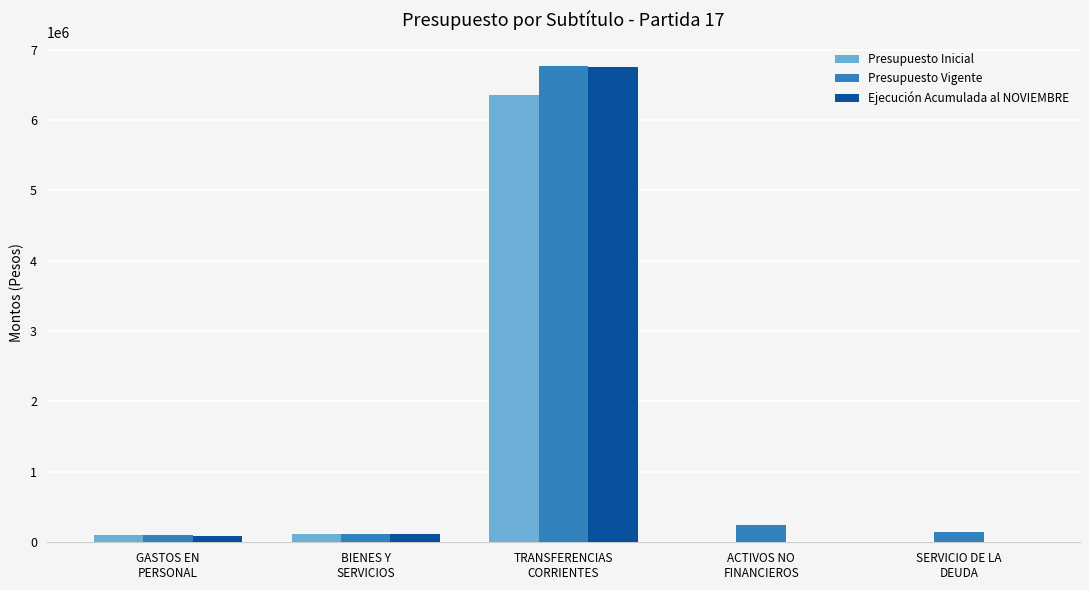

What is the highest value of the Presupuesto Vigente series?

6760526